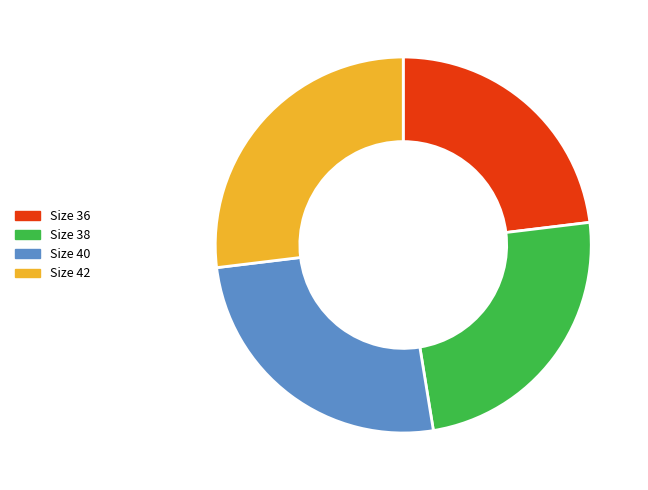

Which slice is the smallest?

Size 36